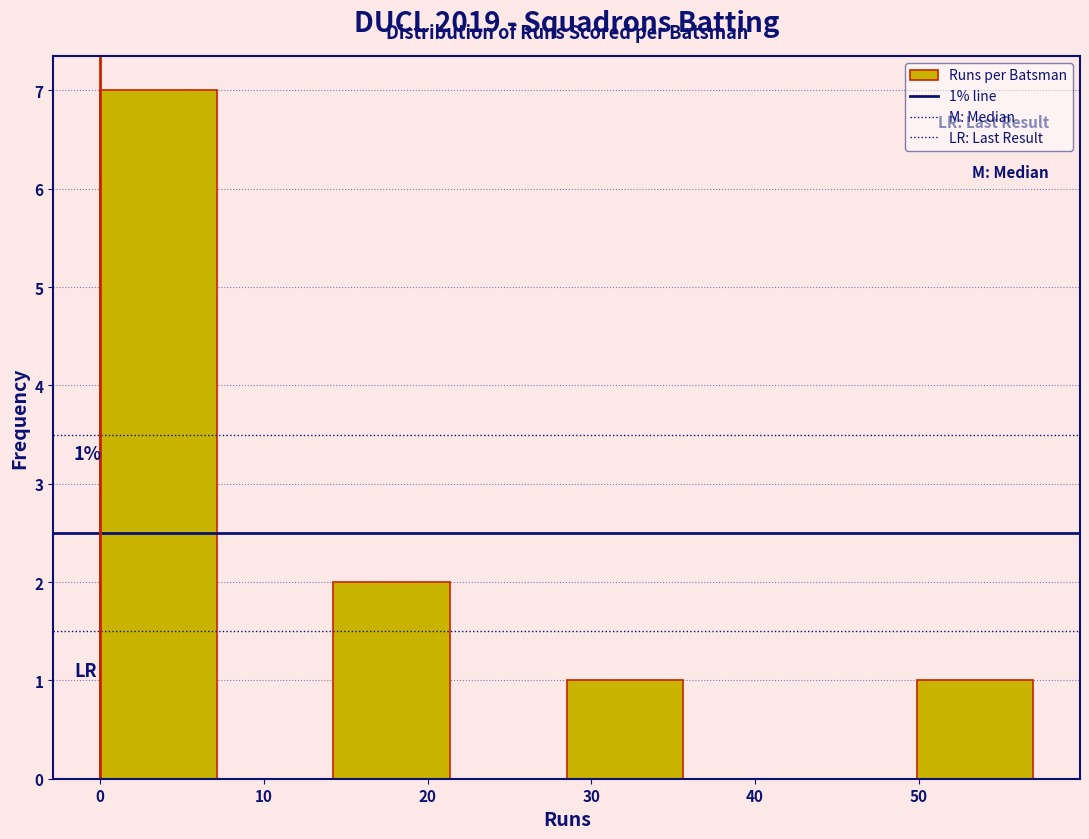

Over which range of the x-axis is the bar tallest?

0 to 7